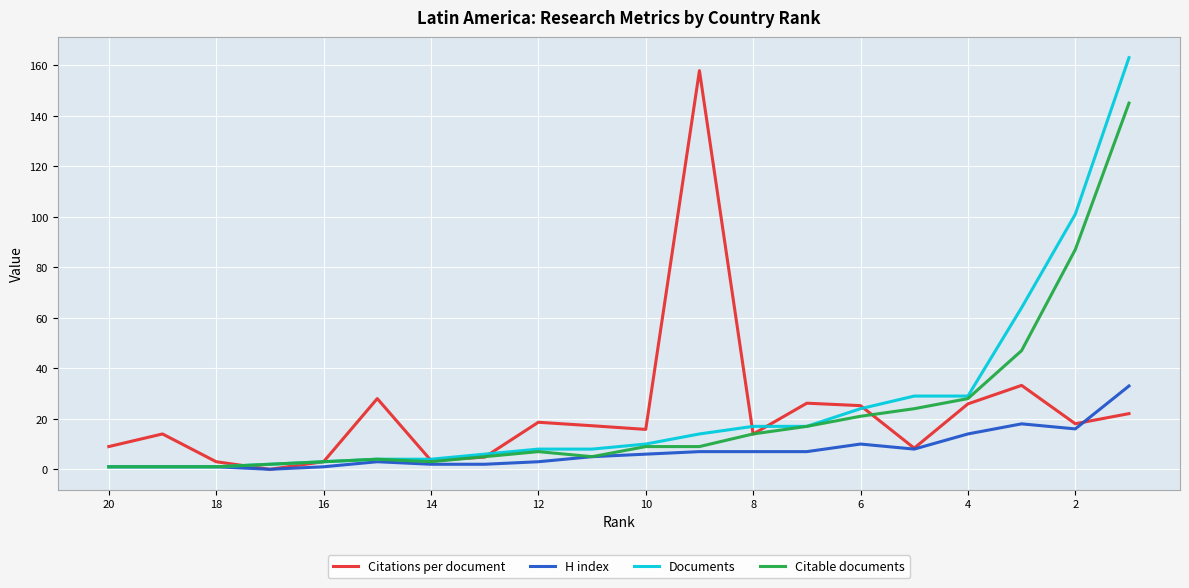

At how many categories does at least one series exceed 50?

4